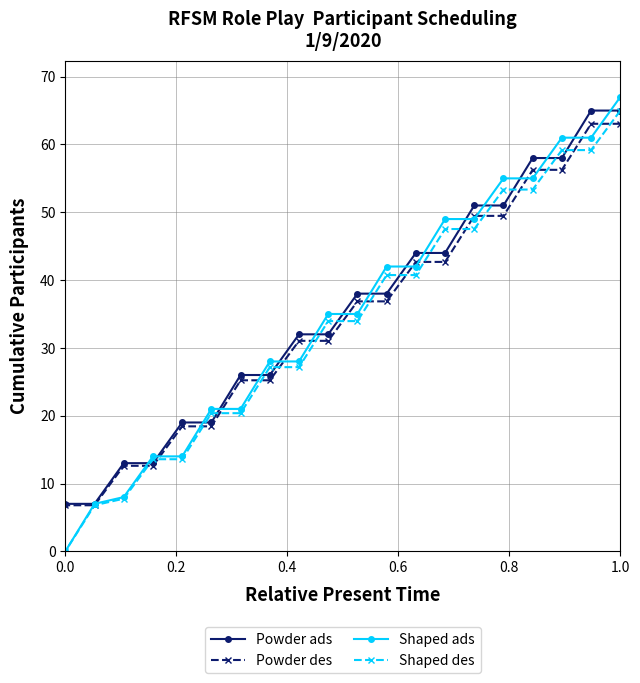

True or false: Powder ads has more than 0 points higher than both neighbors.

False